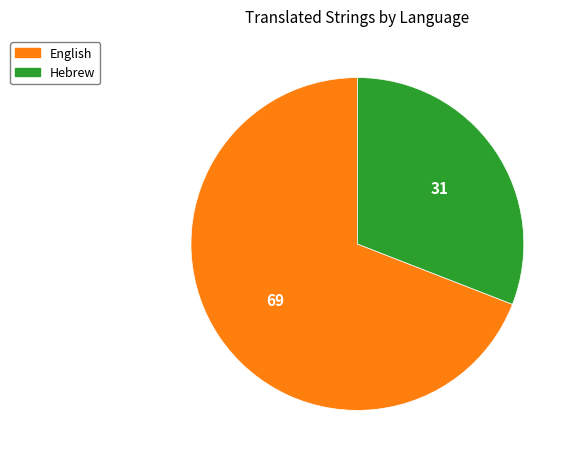

What is the majority slice?

English